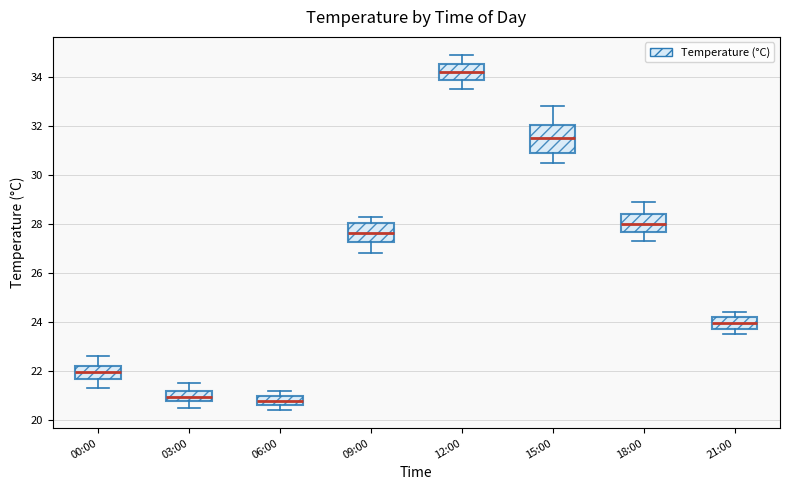

Reading left to right, read every box against the y-axis: the position of its median line, the range the box covers, and the ends of its whiskers. The values are not printed on the chart, so give them approximately, as read against the axis.

00:00: median 22.0, box 21.6 to 22.2, whiskers 21.4 to 22.6
03:00: median 21.0, box 20.8 to 21.2, whiskers 20.6 to 21.6
06:00: median 20.8, box 20.6 to 21.0, whiskers 20.4 to 21.2
09:00: median 27.6, box 27.2 to 28.0, whiskers 26.8 to 28.4
12:00: median 34.2, box 33.8 to 34.6, whiskers 33.6 to 35.0
15:00: median 31.6, box 30.8 to 32.0, whiskers 30.6 to 32.8
18:00: median 28.0, box 27.6 to 28.4, whiskers 27.4 to 29.0
21:00: median 24.0, box 23.8 to 24.2, whiskers 23.6 to 24.4